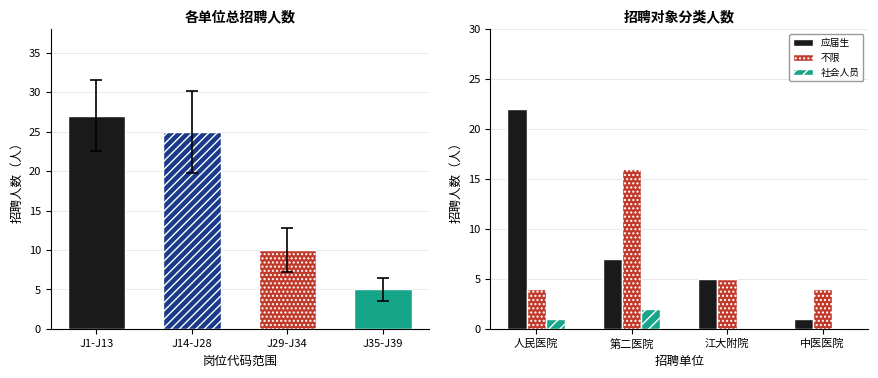

Is it true that 社会人员 equals 1 at 中医医院?

False